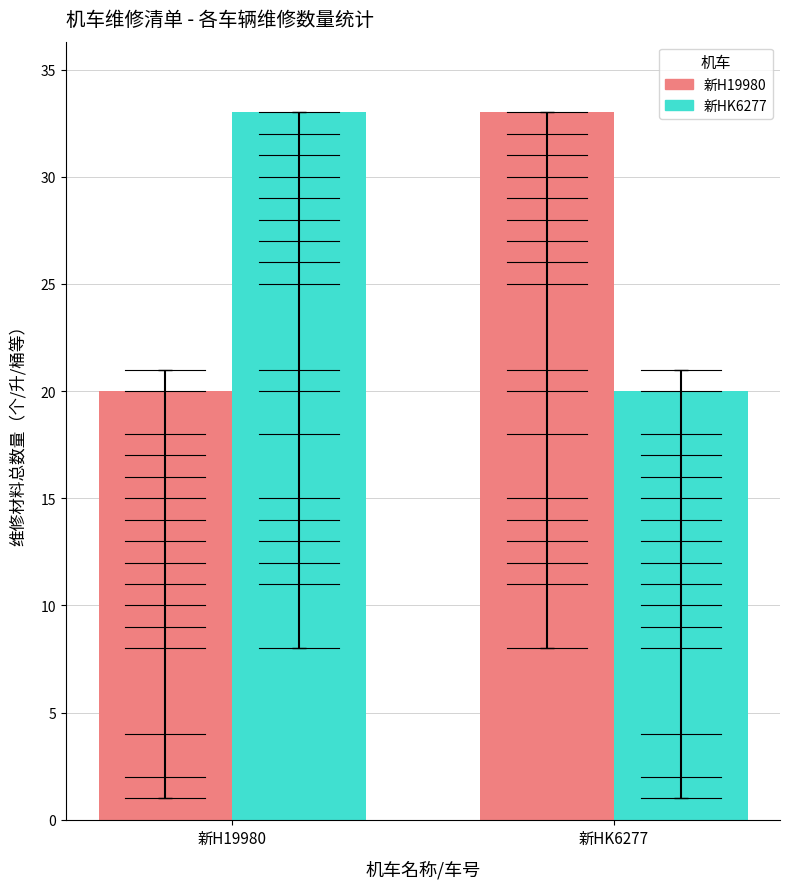

Which series changed the most between 新H19980 and 新HK6277?

新H19980